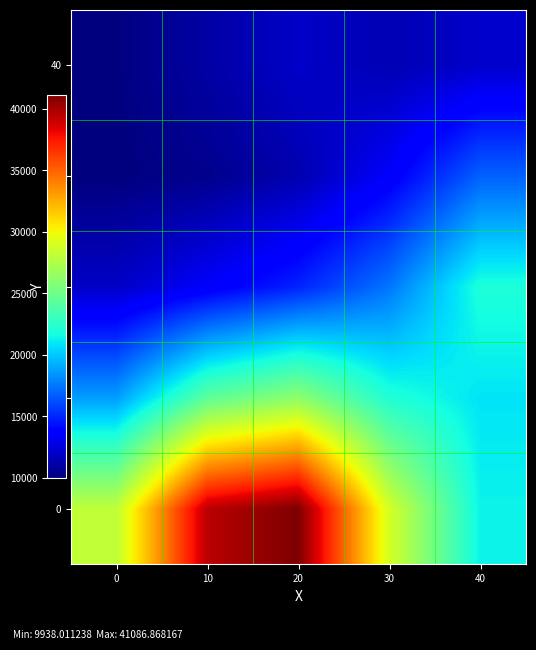

How many categories are shown in the chart?

5